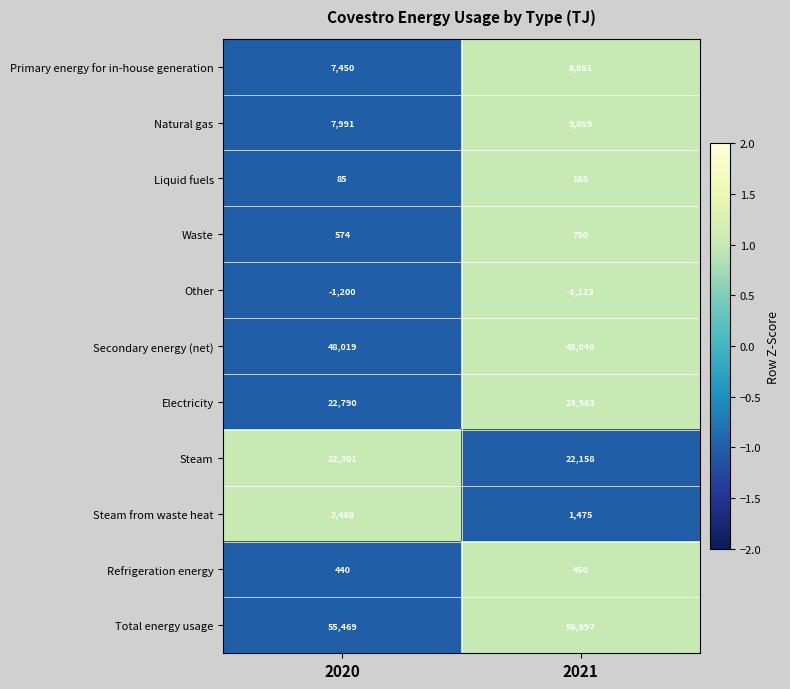

Reading left to right, what are all the values shown in this chart?

Primary energy for in-house generation: 7450	8851
Natural gas: 7991	9059
Liquid fuels: 85	165
Waste: 574	750
Other: -1200	-1123
Secondary energy (net): 48019	48046
Electricity: 22790	23963
Steam: 22301	22158
Steam from waste heat: 2488	1475
Refrigeration energy: 440	450
Total energy usage: 55469	56897